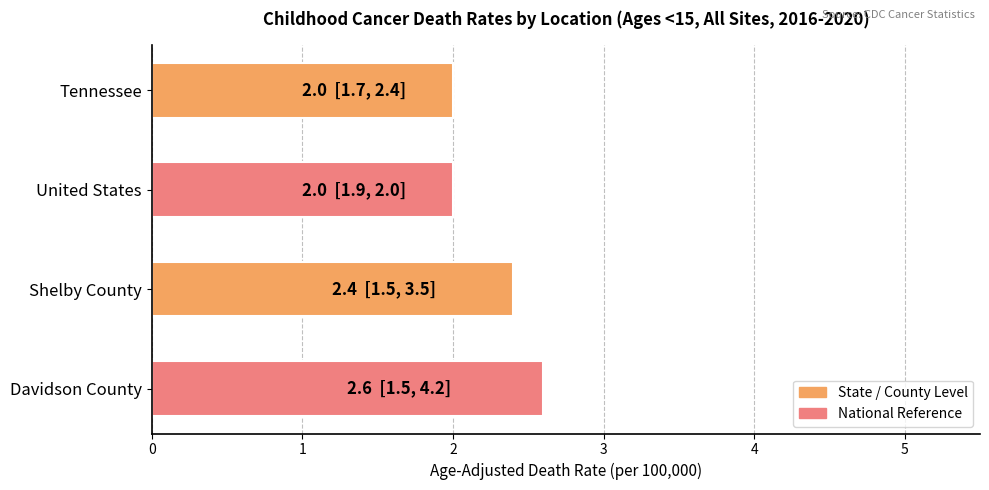

How many data points does each series have?

4